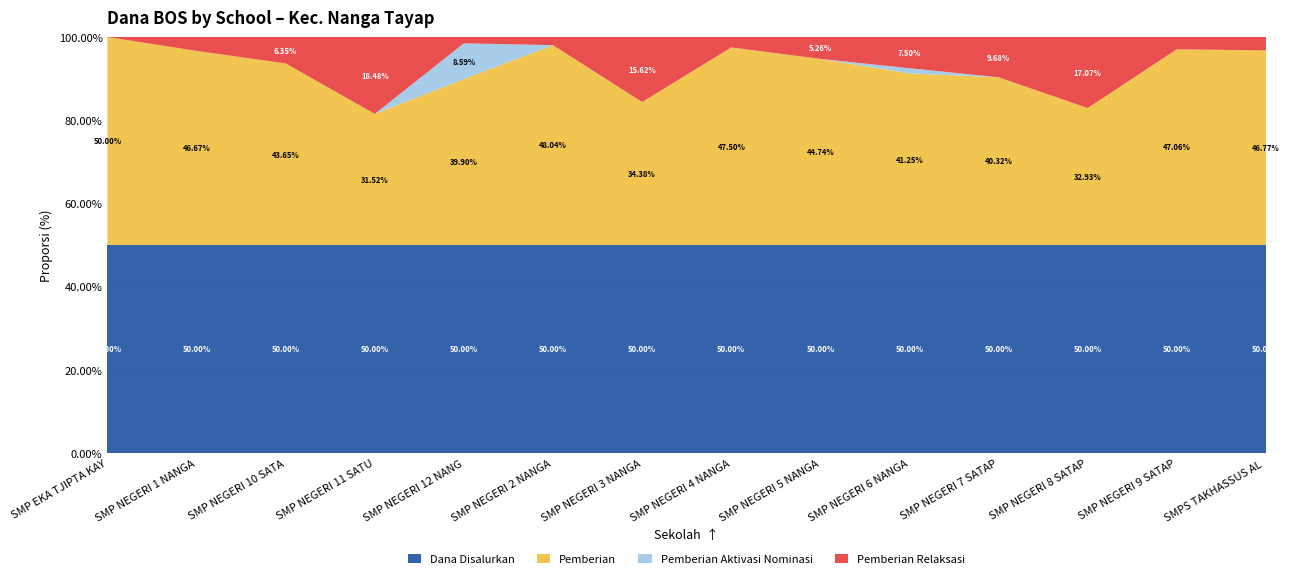

Reading left to right, extract all data points from this chart.

Dana Disalurkan: 7500000	22500000	23625000	17250000	37125000	19125000	12000000	7500000	14250000	15000000	11625000	15375000	12750000	11625000
Pemberian: 7500000	21000000	20625000	10875000	29625000	18375000	8250000	7125000	12750000	12375000	9375000	10125000	12000000	10875000
Pemberian Aktivasi Nominasi: 0	0	0	0	6375000	0	0	0	0	375000	0	0	0	0
Pemberian Relaksasi: 0	1500000	3000000	6375000	1125000	750000	3750000	375000	1500000	2250000	2250000	5250000	750000	750000
Siswa Disalurkan: 13	37	45	32	61	38	18	14	30	24	22	26	24	19